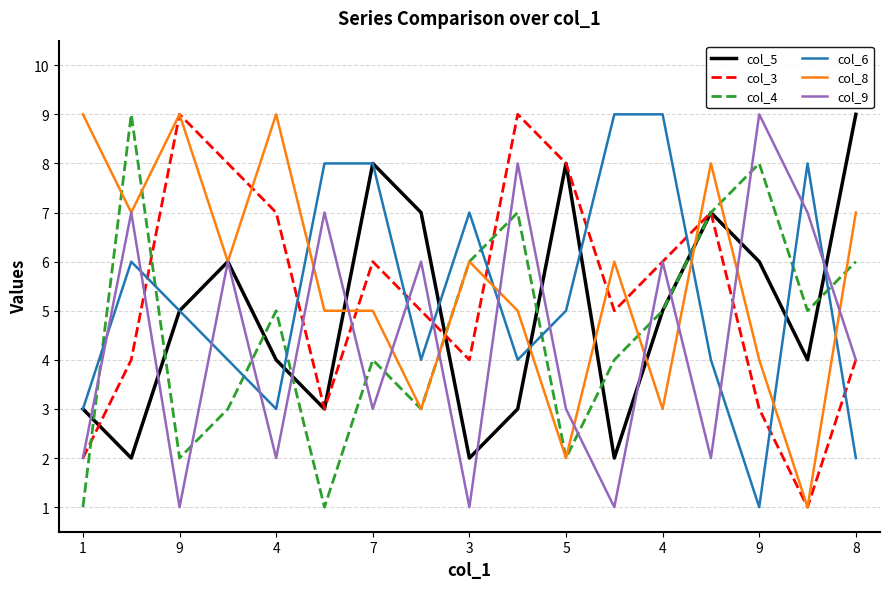

True or false: col_4 and col_6 cross at least once.

True